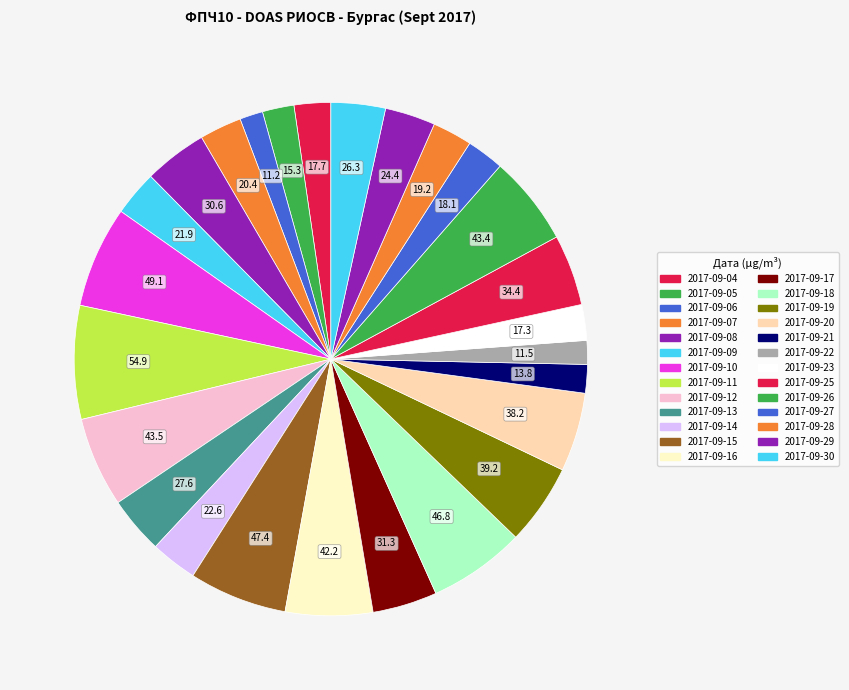

What is the total percentage of 2017-09-19 and 2017-09-13?

8.7%